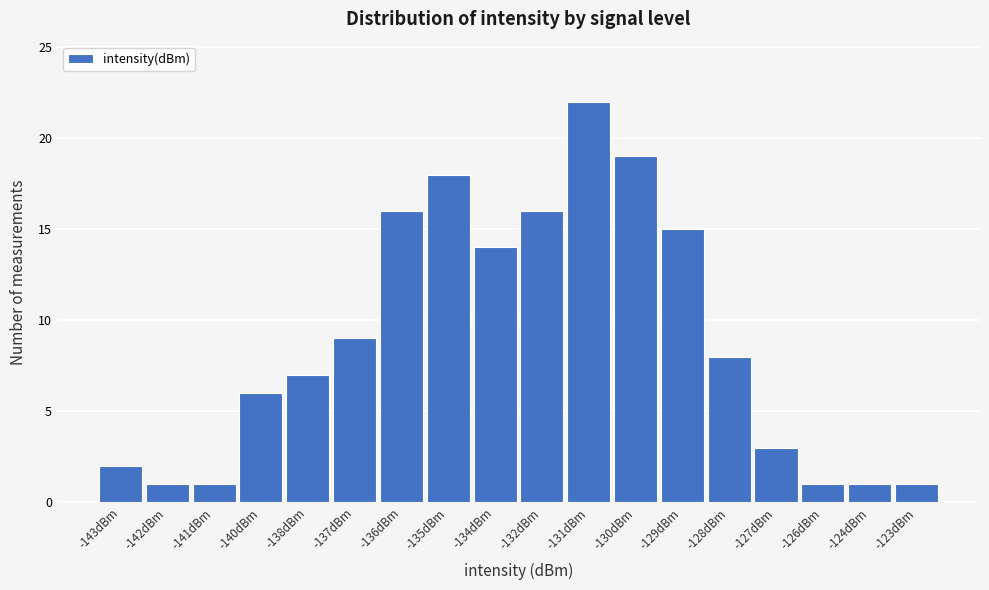

Reading left to right, list all the values displayed in this chart.

-143dBm=2	-142dBm=1	-141dBm=1	-140dBm=6	-138dBm=7	-137dBm=9	-136dBm=16	-135dBm=18	-134dBm=14	-132dBm=16	-131dBm=22	-130dBm=19	-129dBm=15	-128dBm=8	-127dBm=3	-126dBm=1	-124dBm=1	-123dBm=1